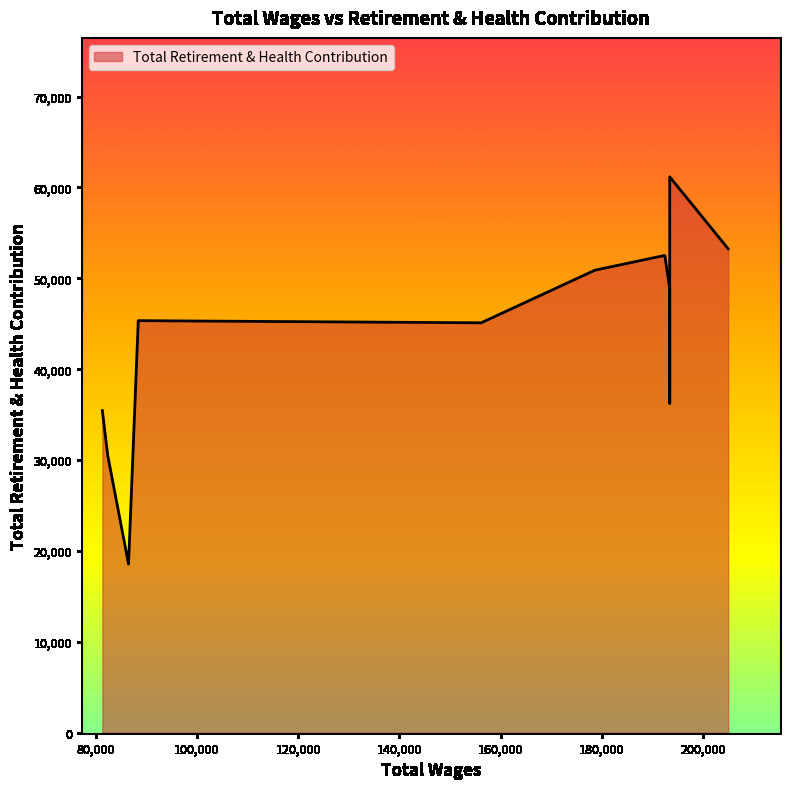

What is the approximate value at 88376.0, to the nearest 10?

45340